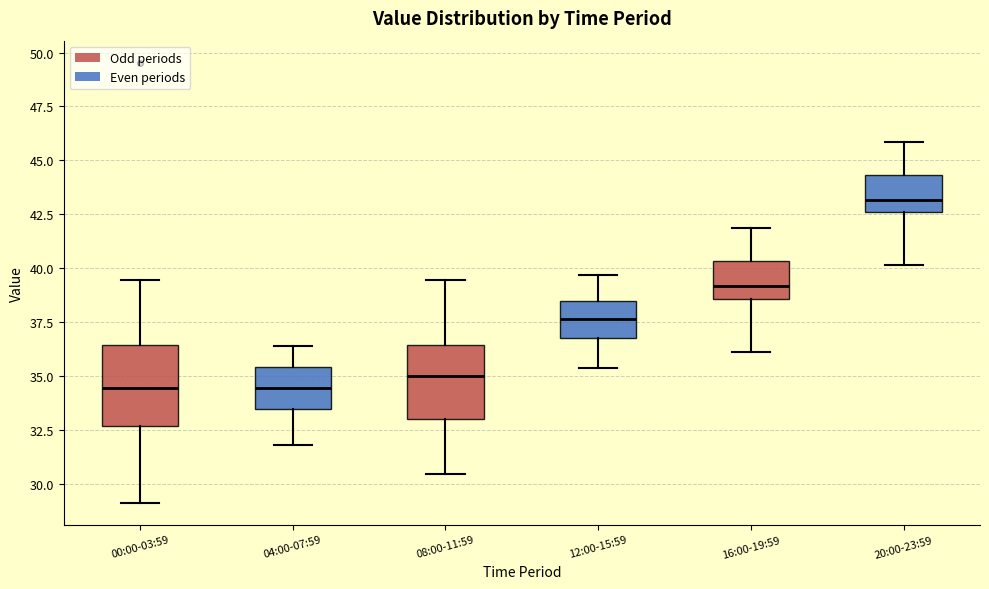

Reading left to right, transcribe this box plot: for each box, give where its median line is, the range the box spans, and where its two whiskers end, as read against the y-axis. The values are not printed on the chart, so give them approximately, as read against the axis.

00:00-03:59: median 34.5, box 32.5 to 36.5, whiskers 29.0 to 39.5
04:00-07:59: median 34.5, box 33.5 to 35.5, whiskers 32.0 to 36.5
08:00-11:59: median 35.0, box 33.0 to 36.5, whiskers 30.5 to 39.5
12:00-15:59: median 37.5, box 37.0 to 38.5, whiskers 35.5 to 39.5
16:00-19:59: median 39.0, box 38.5 to 40.5, whiskers 36.0 to 42.0
20:00-23:59: median 43.0, box 42.5 to 44.5, whiskers 40.0 to 46.0